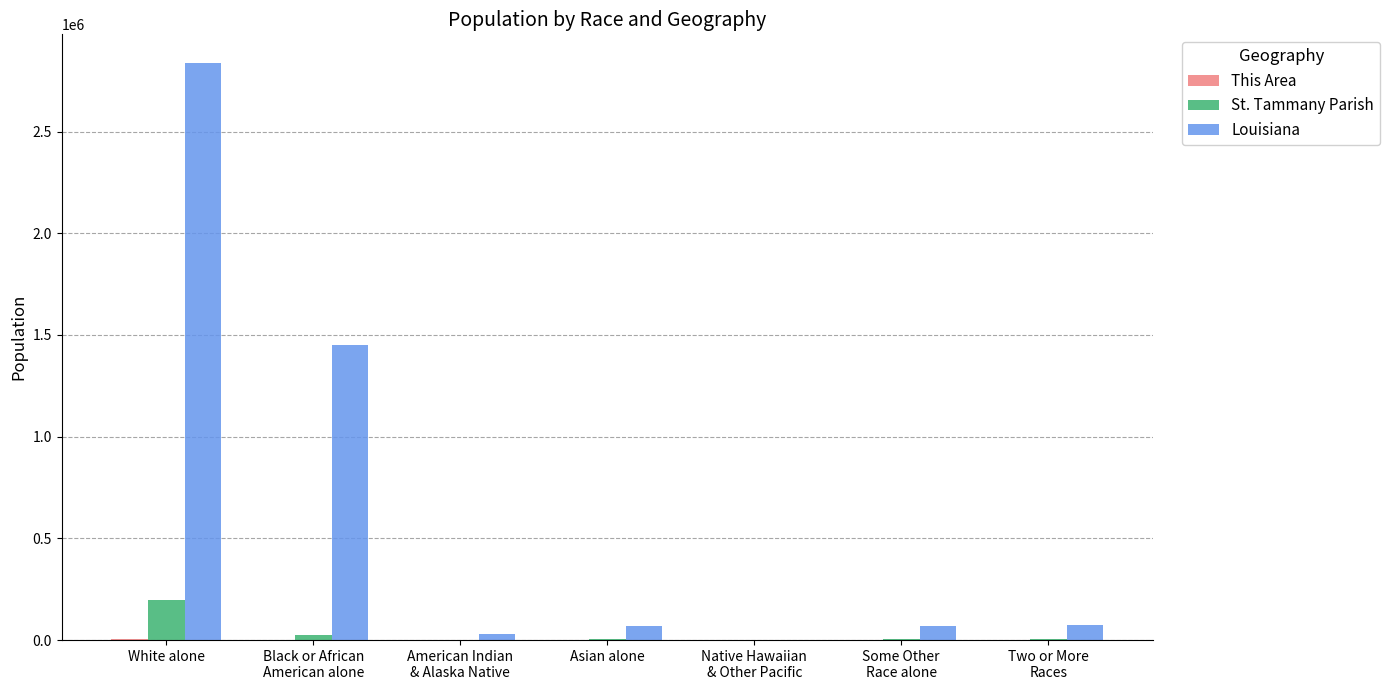

How many groups of bars are there?

7